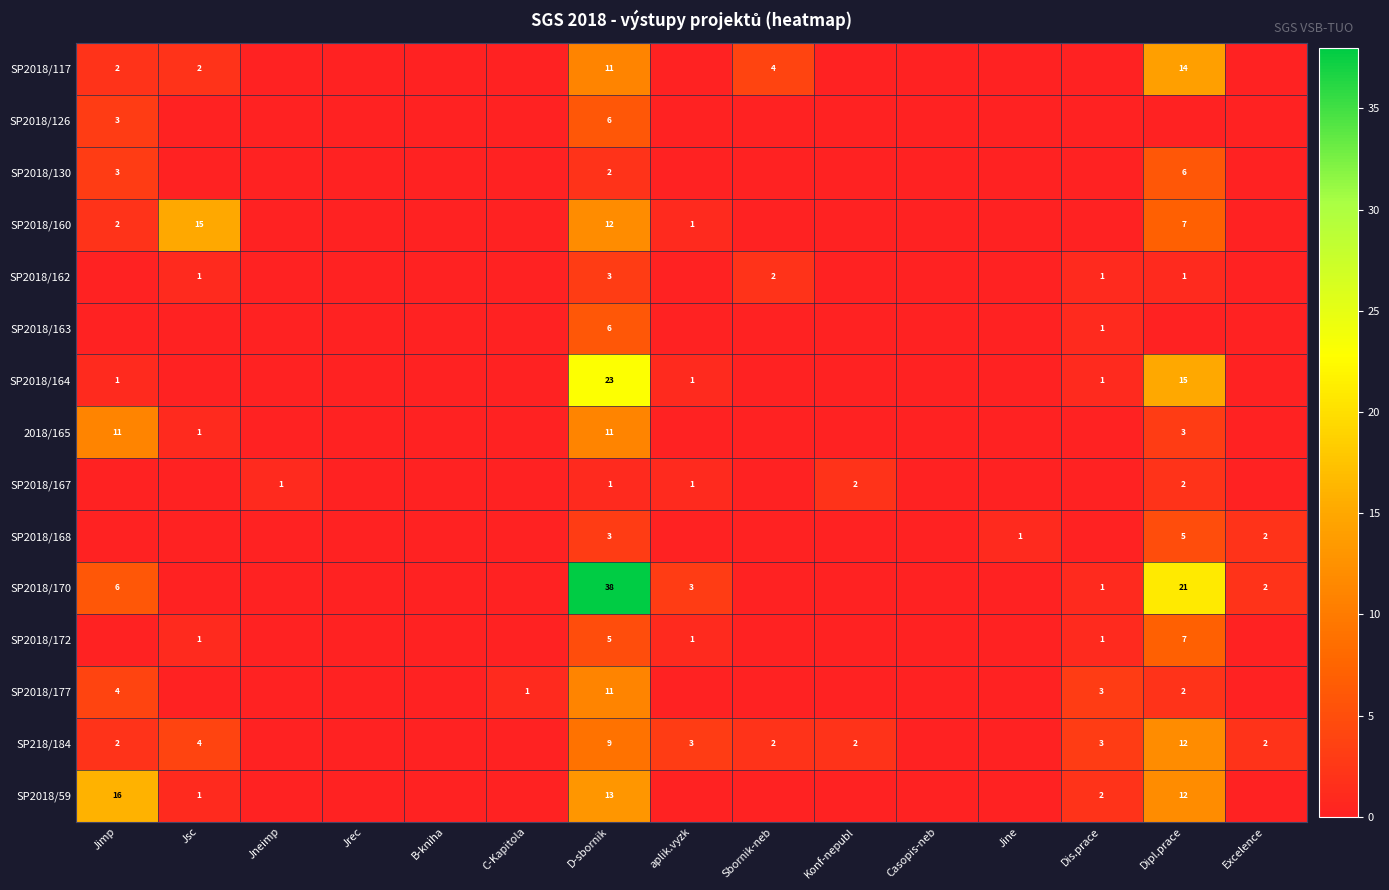

What is the difference between the highest and lowest values at aplik.vyzk?

3